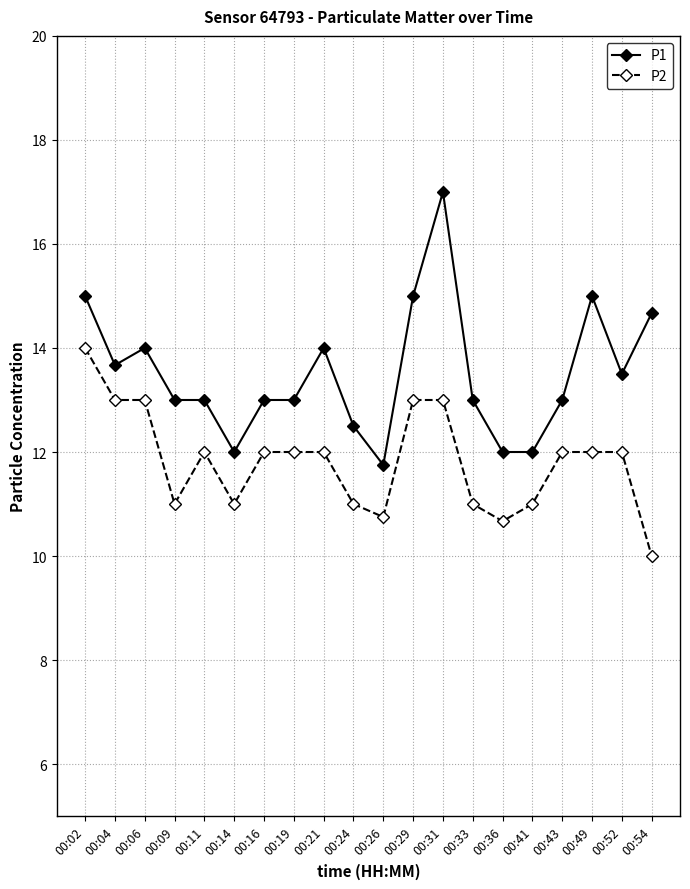

Reading right to left, extract all data points from this chart.

P1: 00:54=14.7	00:52=13.5	00:49=15.0	00:43=13.0	00:41=12.0	00:36=12.0	00:33=13.0	00:31=17.0	00:29=15.0	00:26=11.8	00:24=12.5	00:21=14.0	00:19=13.0	00:16=13.0	00:14=12.0	00:11=13.0	00:09=13.0	00:06=14.0	00:04=13.7	00:02=15.0
P2: 00:54=10.0	00:52=12.0	00:49=12.0	00:43=12.0	00:41=11.0	00:36=10.7	00:33=11.0	00:31=13.0	00:29=13.0	00:26=10.8	00:24=11.0	00:21=12.0	00:19=12.0	00:16=12.0	00:14=11.0	00:11=12.0	00:09=11.0	00:06=13.0	00:04=13.0	00:02=14.0